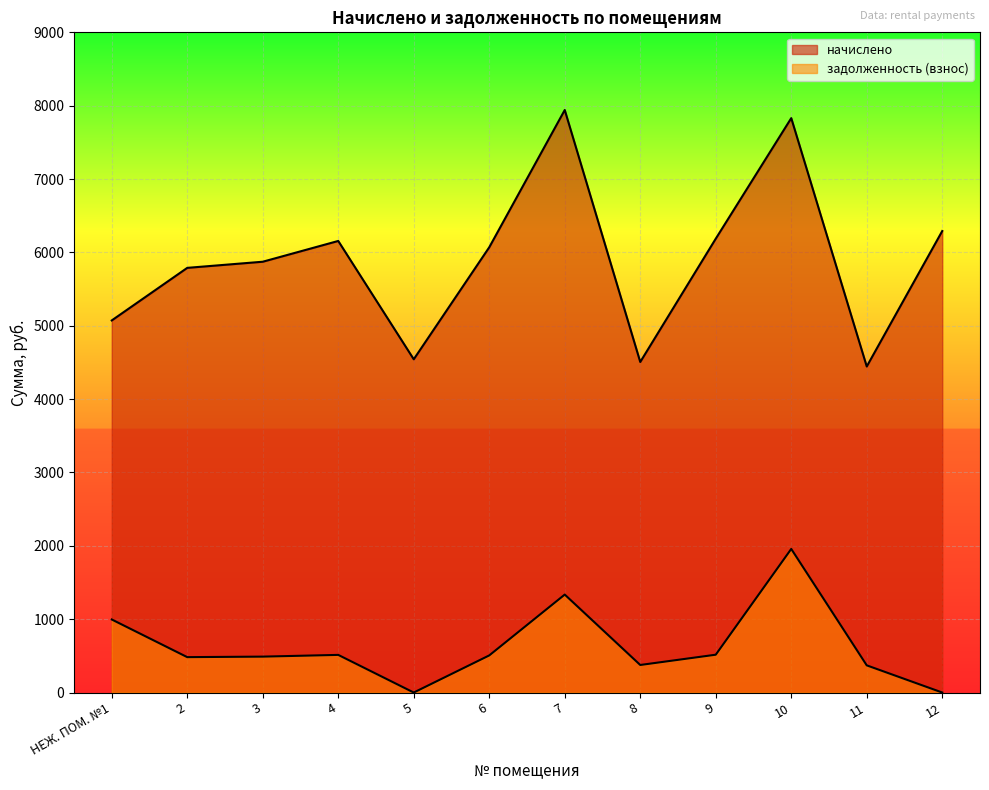

What is the label of the 1st point from the left?

НЕЖ. ПОМ. №1